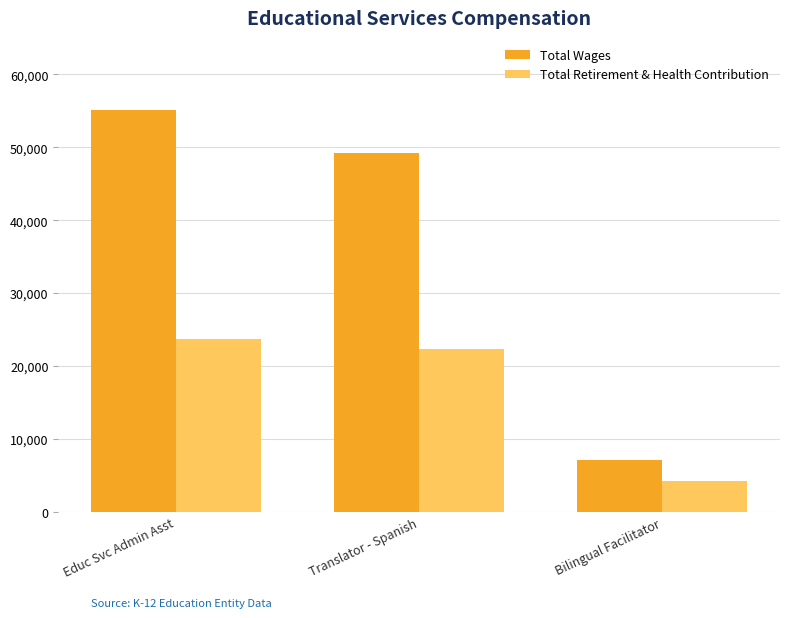

Is it true that Total Retirement & Health Contribution equals 8462 at Translator - Spanish?

False